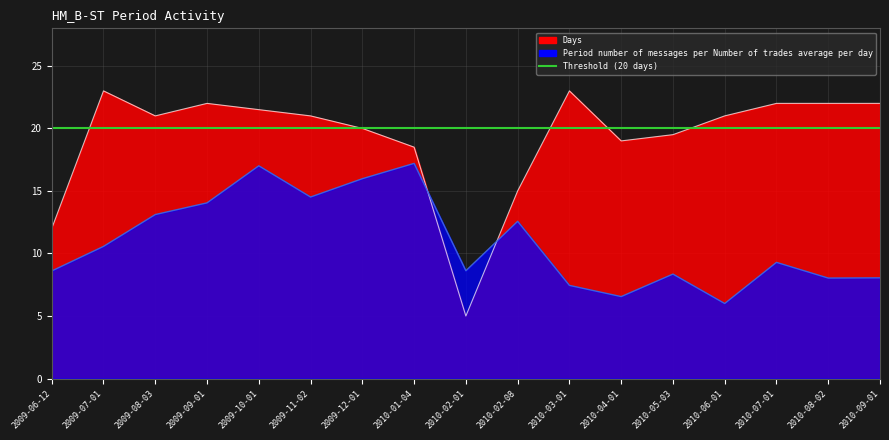

What value does the Days series have at 2009-07-01?

23.0